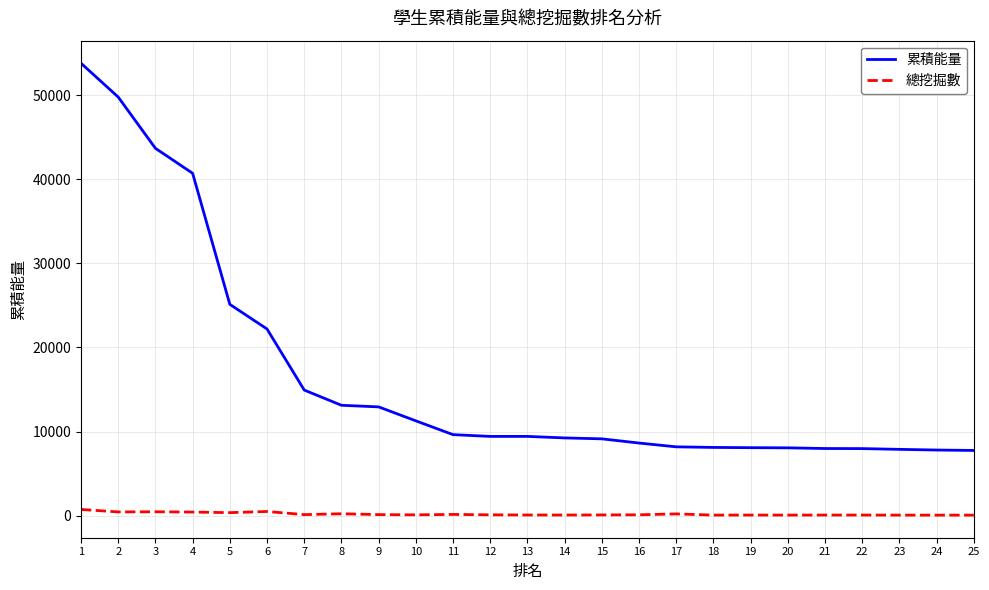

What is the difference between the maximum and minimum values in the 累積能量 series?

46030